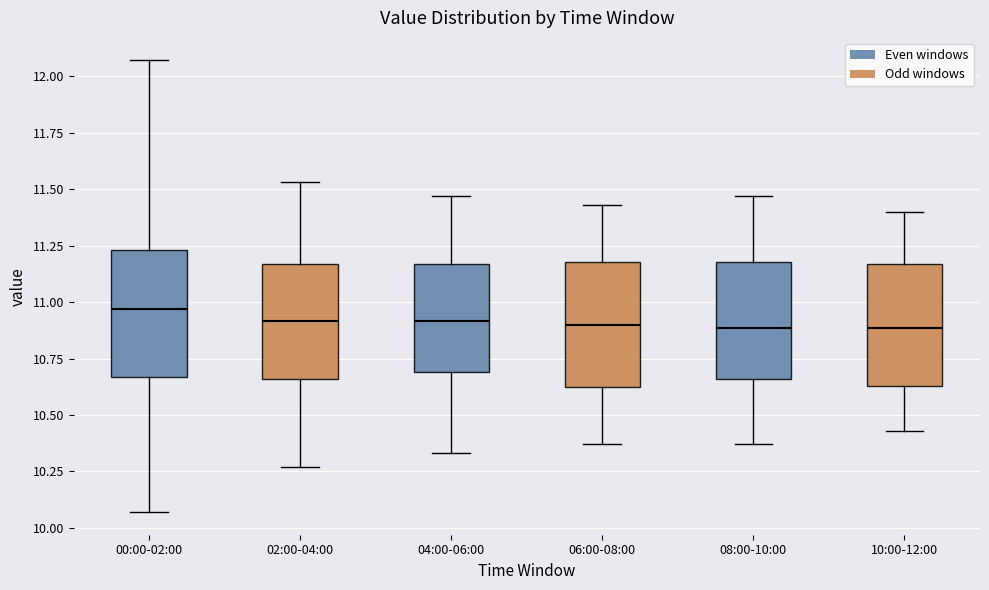

Which box has the highest median line?

00:00-02:00